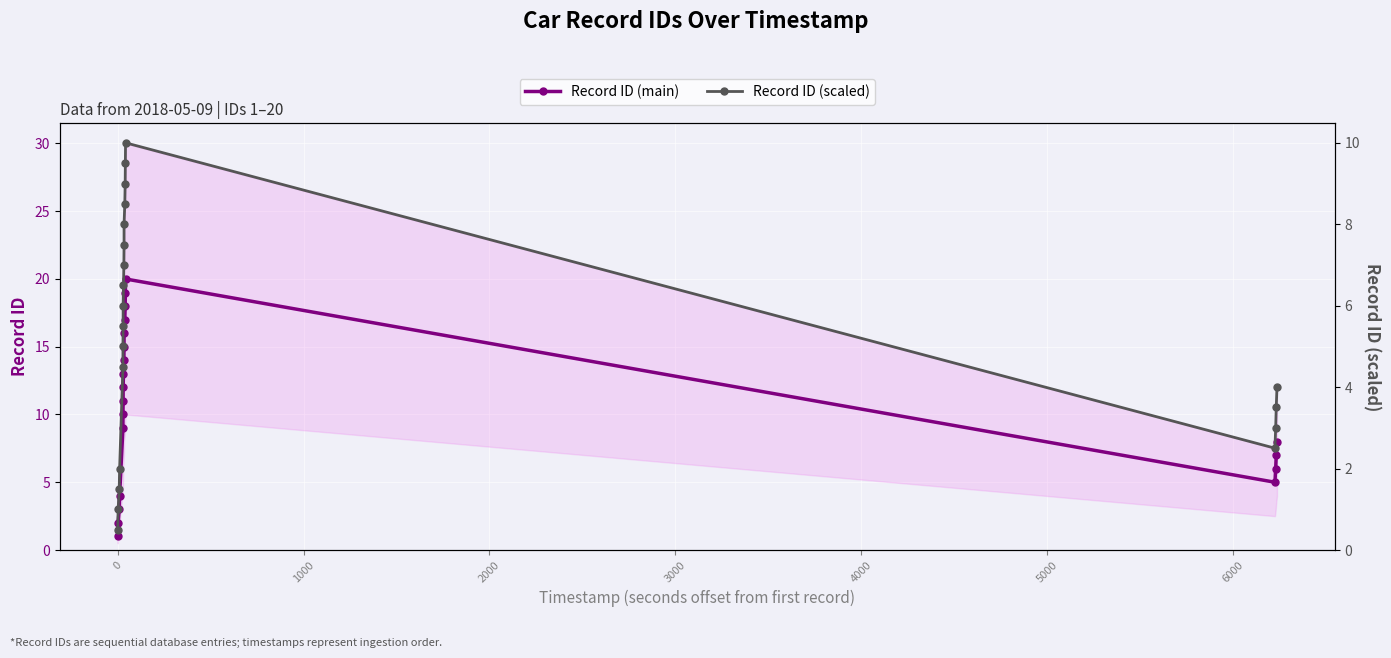

Count the number of categories in the chart.

20